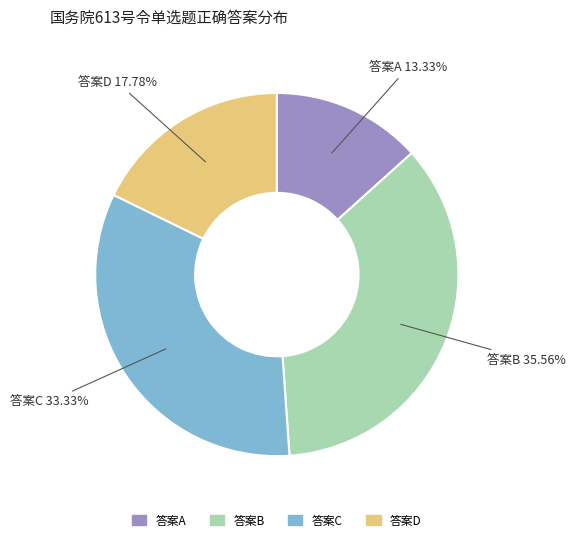

What percentage do 答案D and 答案C together represent?

51.1%